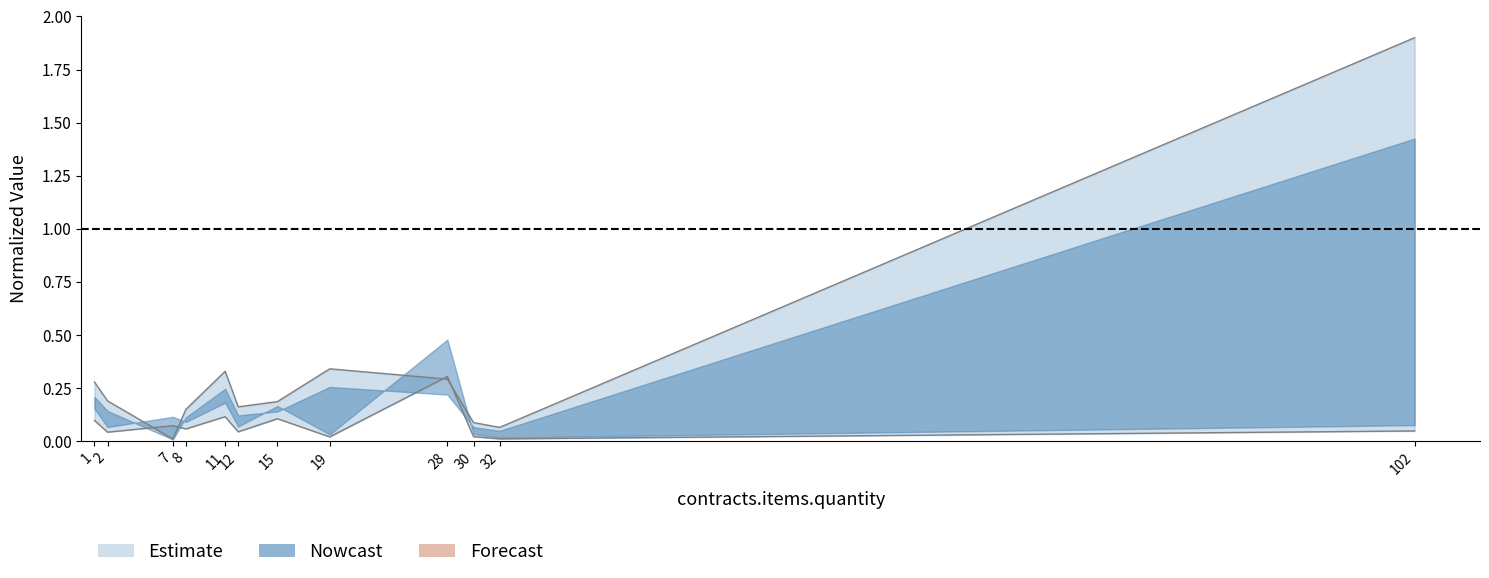

What is the total value across all series at 30?

0.1